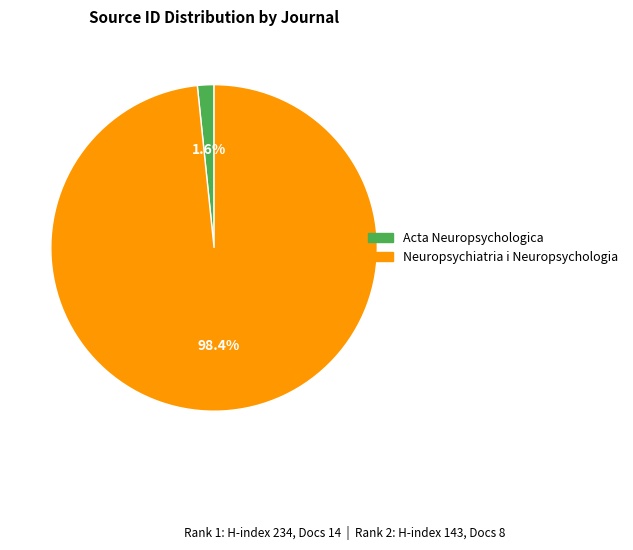

Rank the categories by value from lowest to highest.

Acta Neuropsychologica, Neuropsychiatria i Neuropsychologia